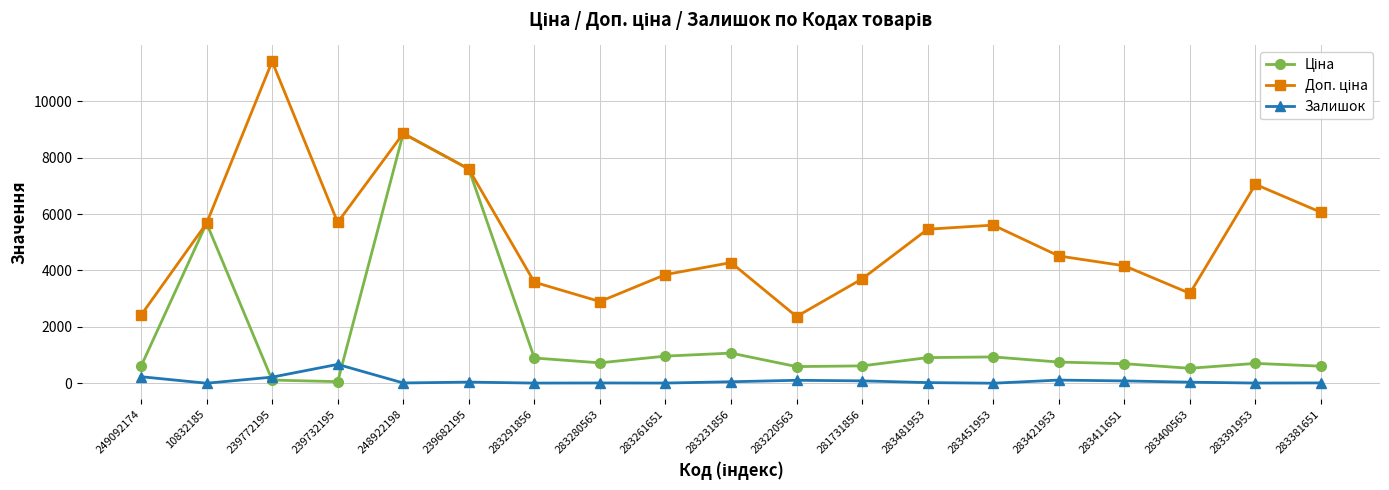

At which category is the sum across all series the highest?

248922198